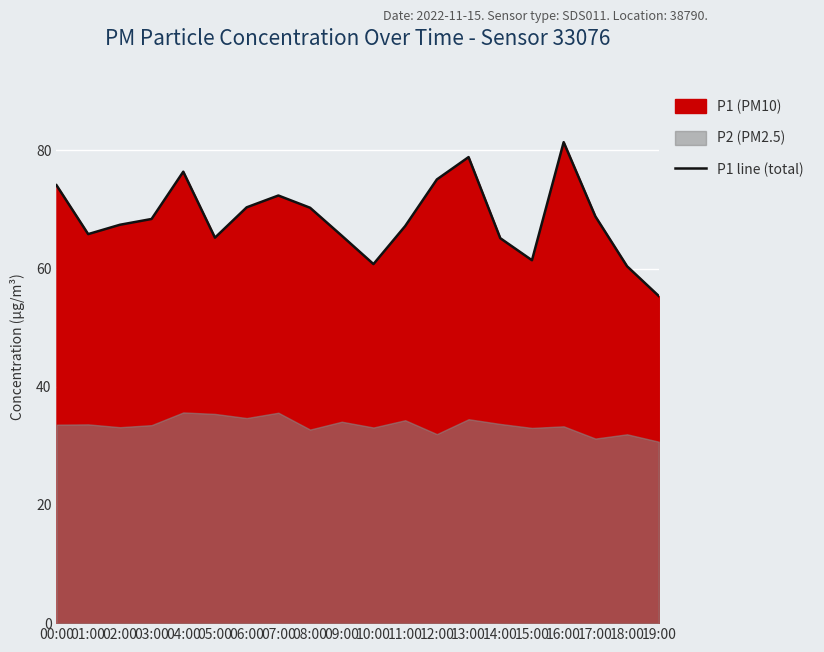

Which category has the highest value across all series?

16:00